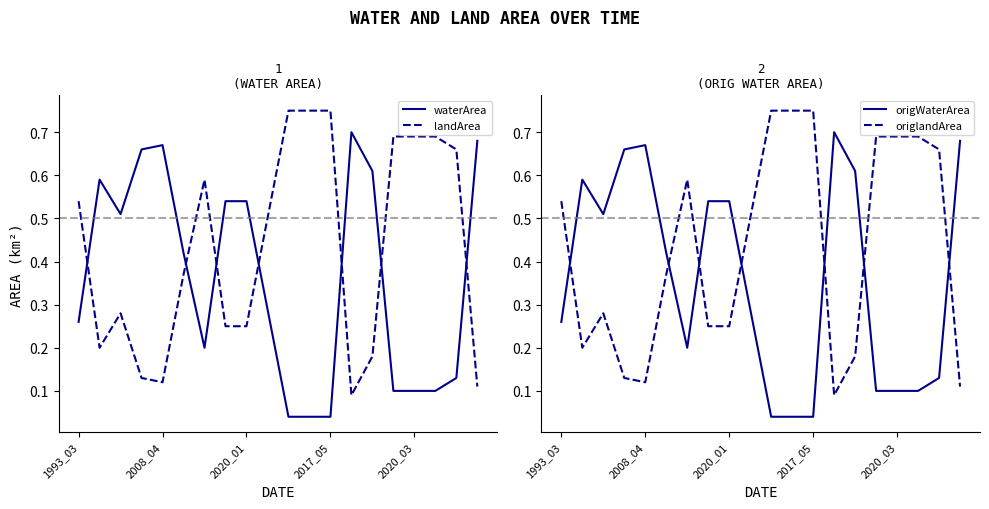

Which series ends up on top after the final intersection of landArea and waterArea?

waterArea